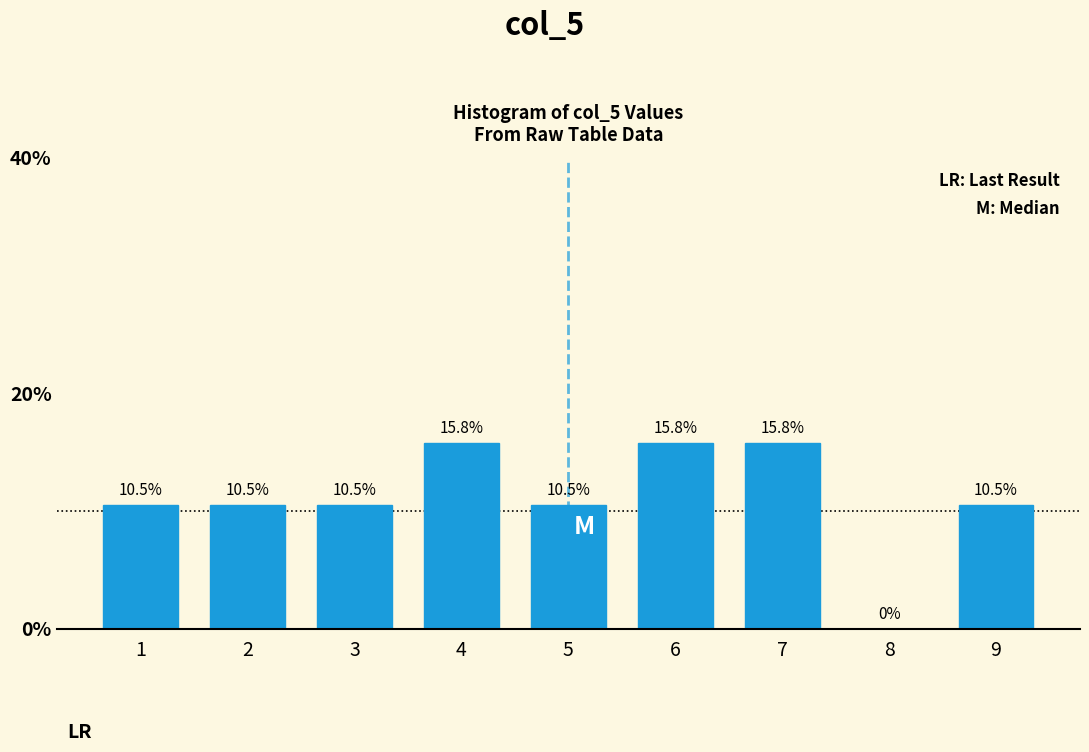

Reading right to left, what are all the values shown in this chart?

9=10.5	8=0.0	7=15.8	6=15.8	5=10.5	4=15.8	3=10.5	2=10.5	1=10.5